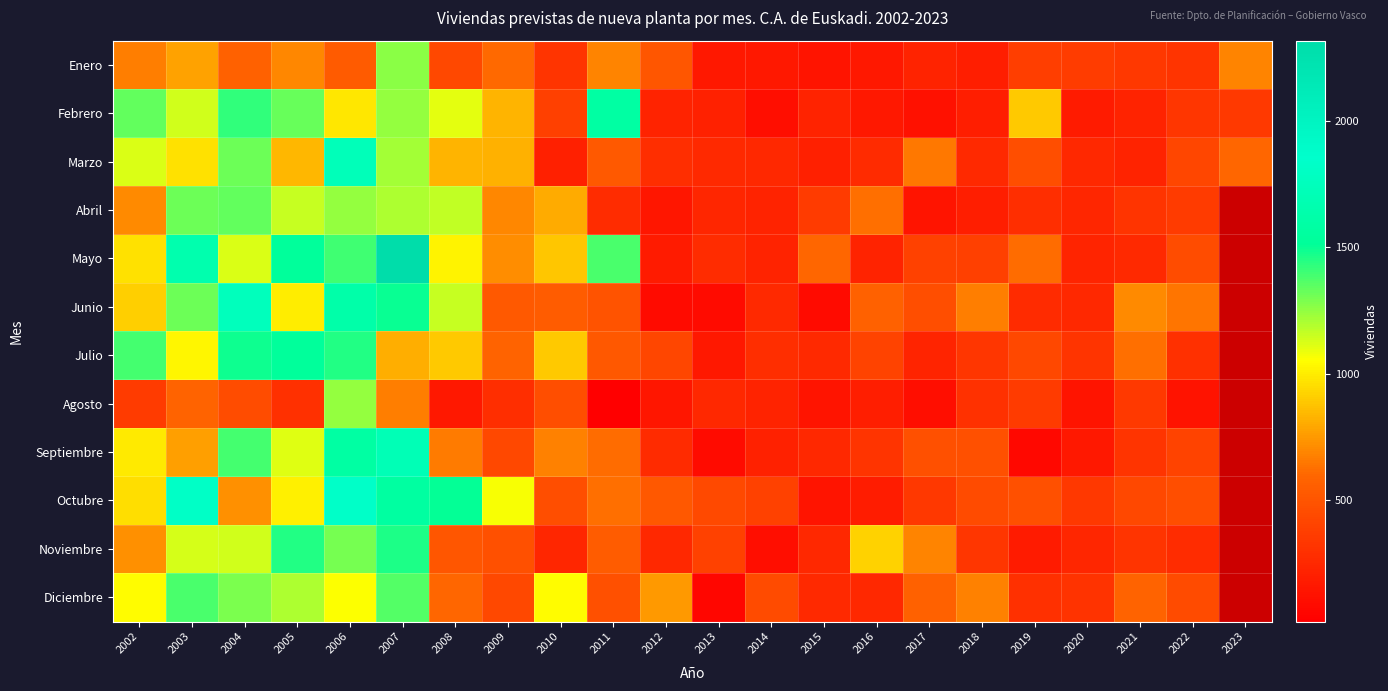

Rank the series by their average value, from highest to lowest.

Febrero, Marzo, Abril, Mayo, Junio, Julio, Agosto, Septiembre, Octubre, Noviembre, Diciembre, Enero